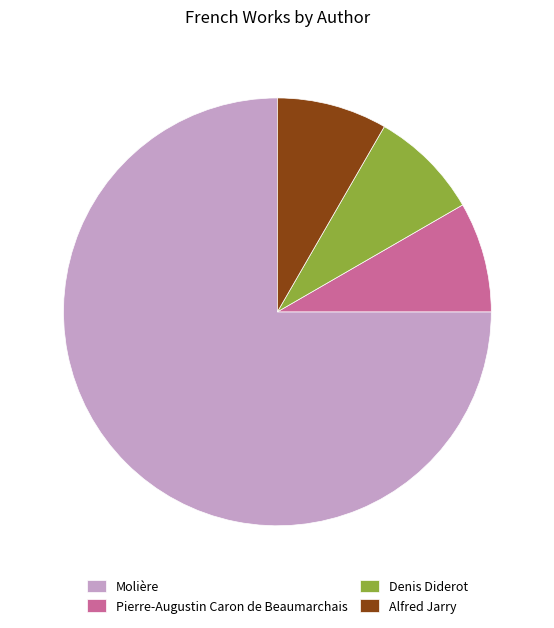

Is the sum of Molière and Alfred Jarry greater than half?

Yes